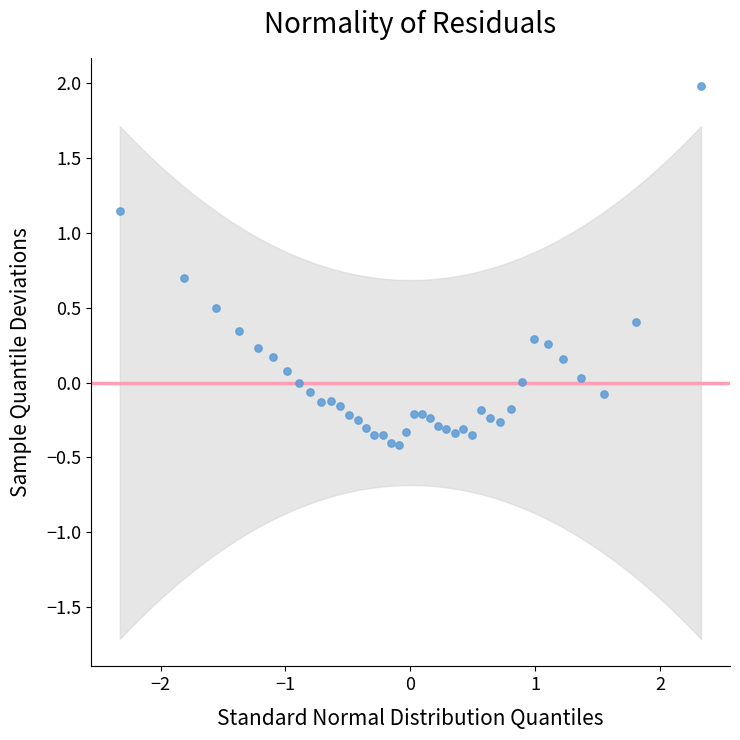

What is the range of Y values (max minus min)?

2.4